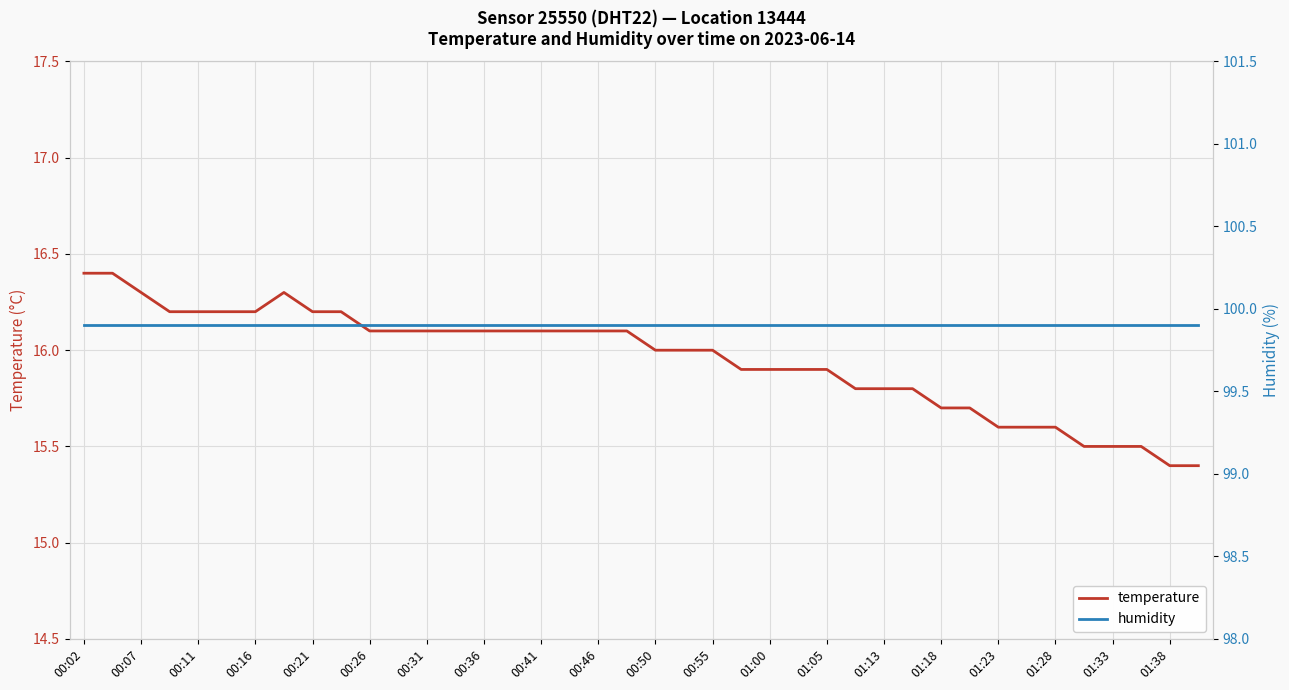

Is this an area chart (filled region under the line)?

No